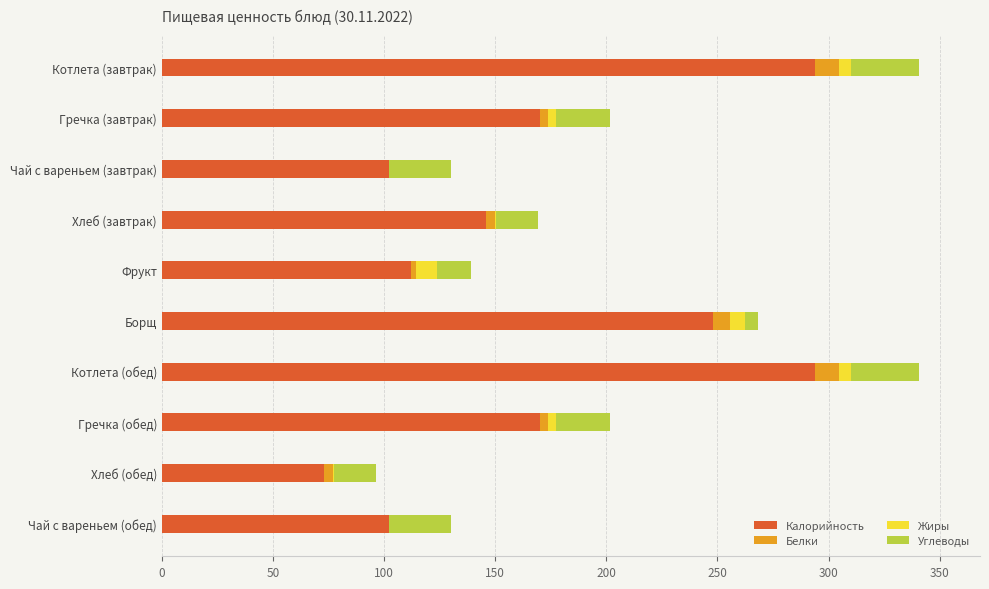

What is the maximum value for Калорийность?

294.0